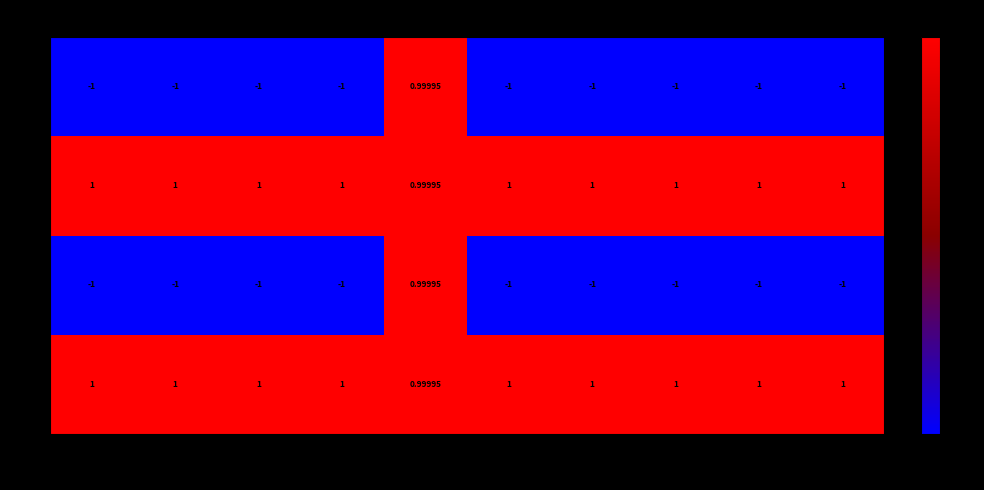

Is the value of 4 at 6 greater than the value of 3 at 2?

No